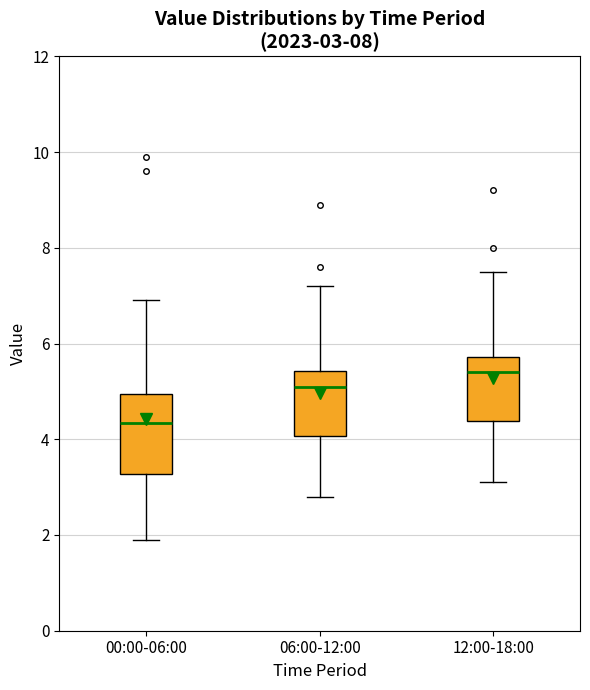

Which box has the lowest median line?

00:00-06:00